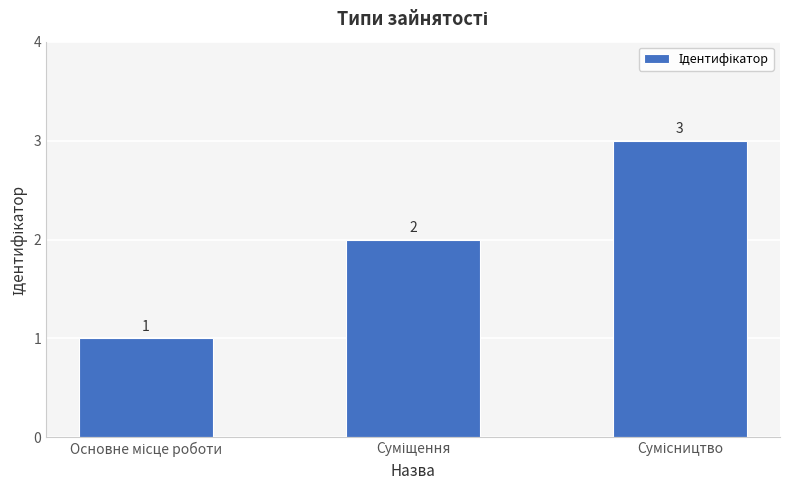

What is the value of the 1st bar from the left?

1